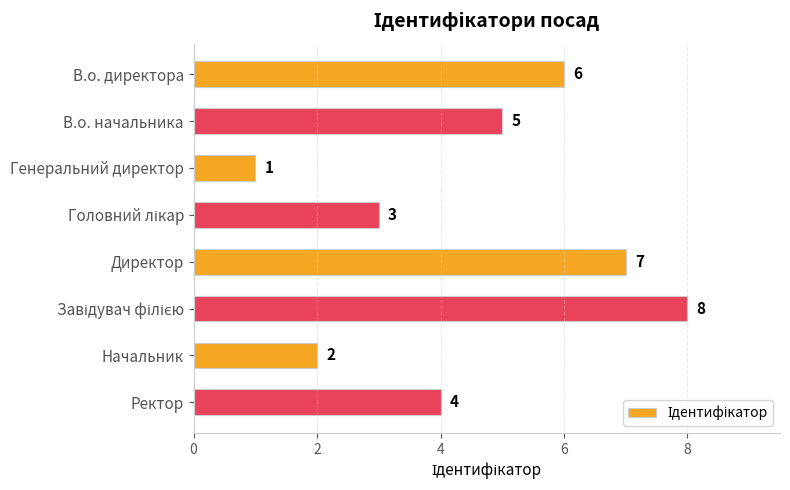

True or false: the data shows 2 at В.о. директора.

False